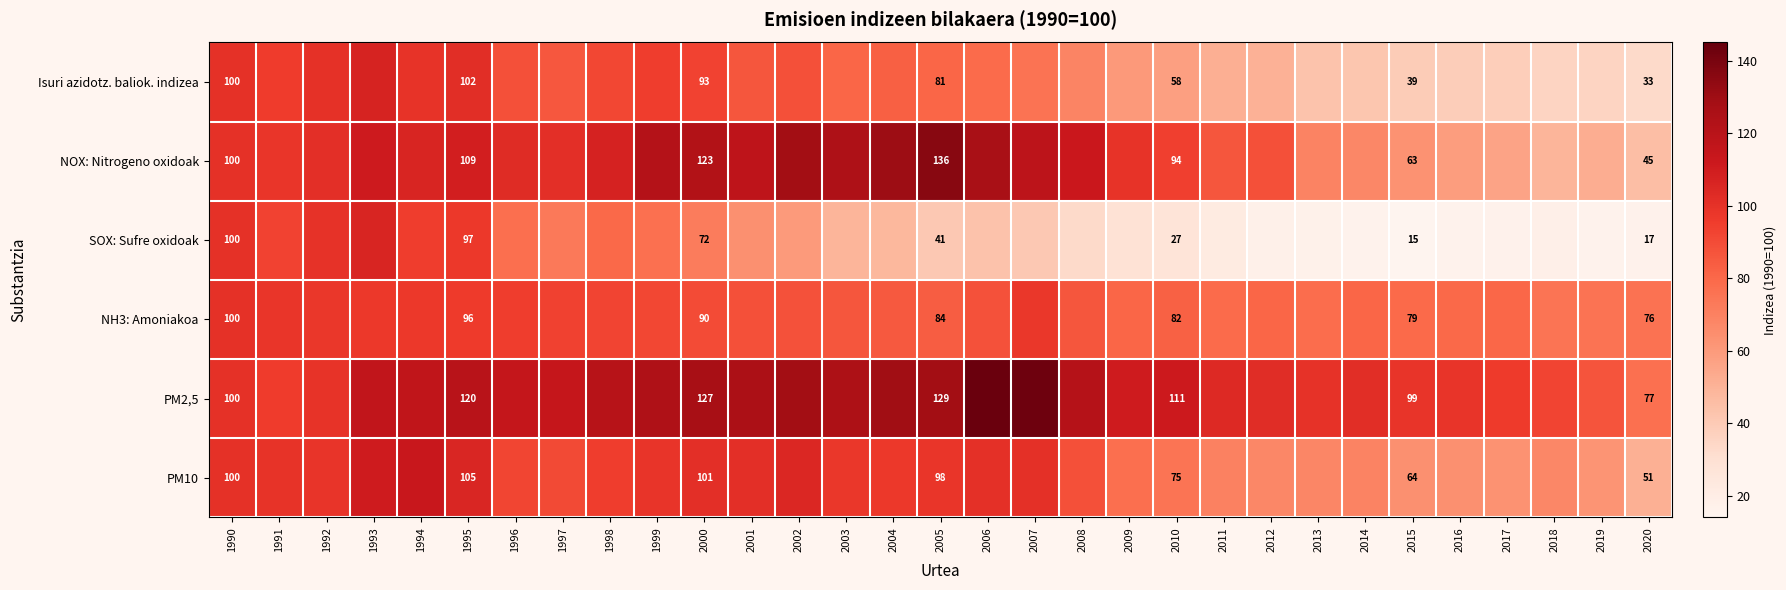

Is the value of PM10 at 2005 greater than the value of SOX: Sufre oxidoak at 1990?

No